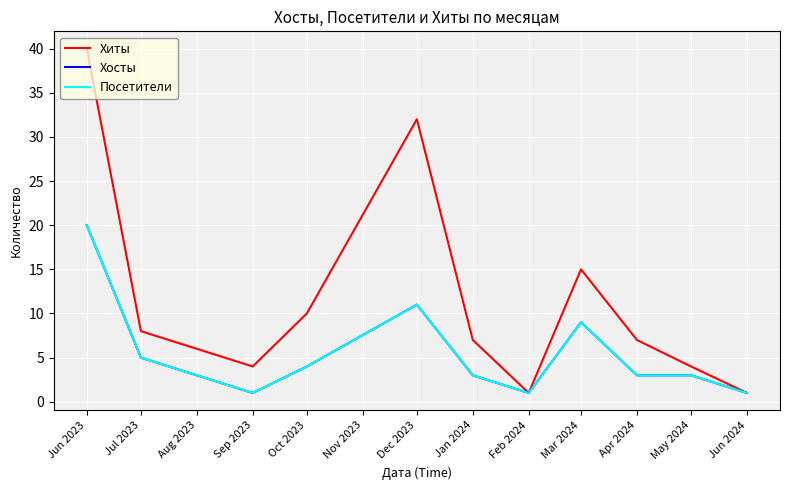

What is the label of the 1st point from the left?

Jun 2023